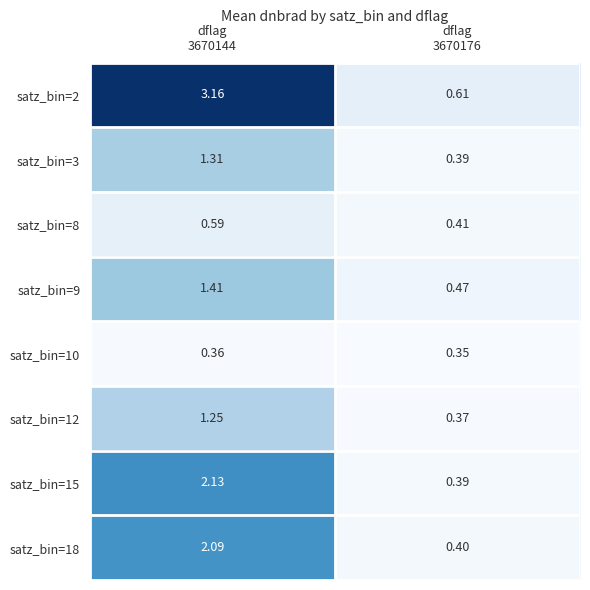

What is the greatest value displayed?

3.2